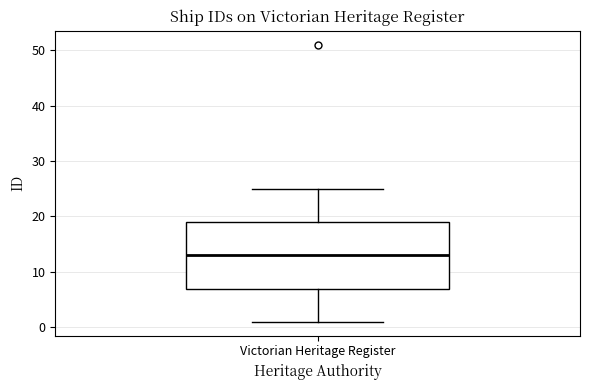

Where does the upper whisker of the box for Victorian Heritage Register end on the y-axis? The values are not printed on the chart, so give them approximately, as read against the axis.

25